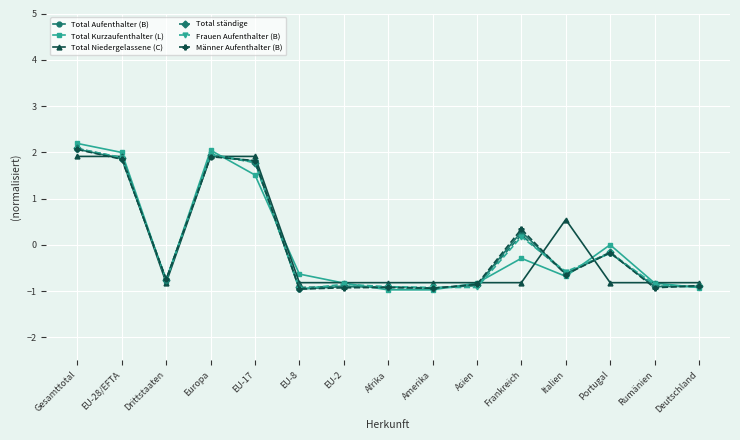

How many data points in Männer Aufenthalter (B) are above 0?

5